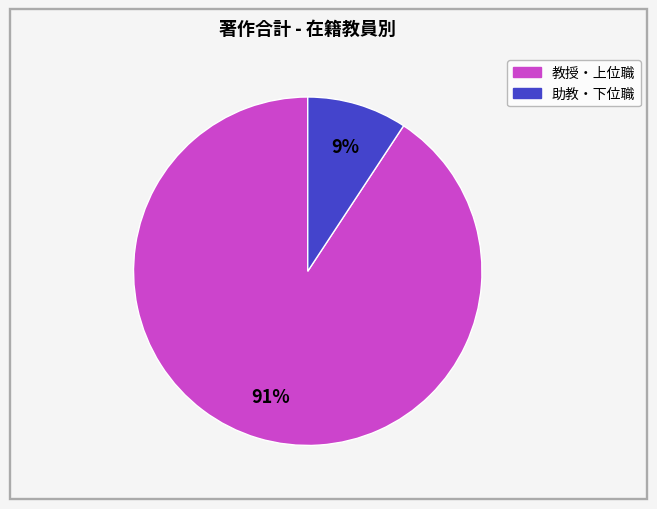

Is there a majority slice in this chart?

Yes